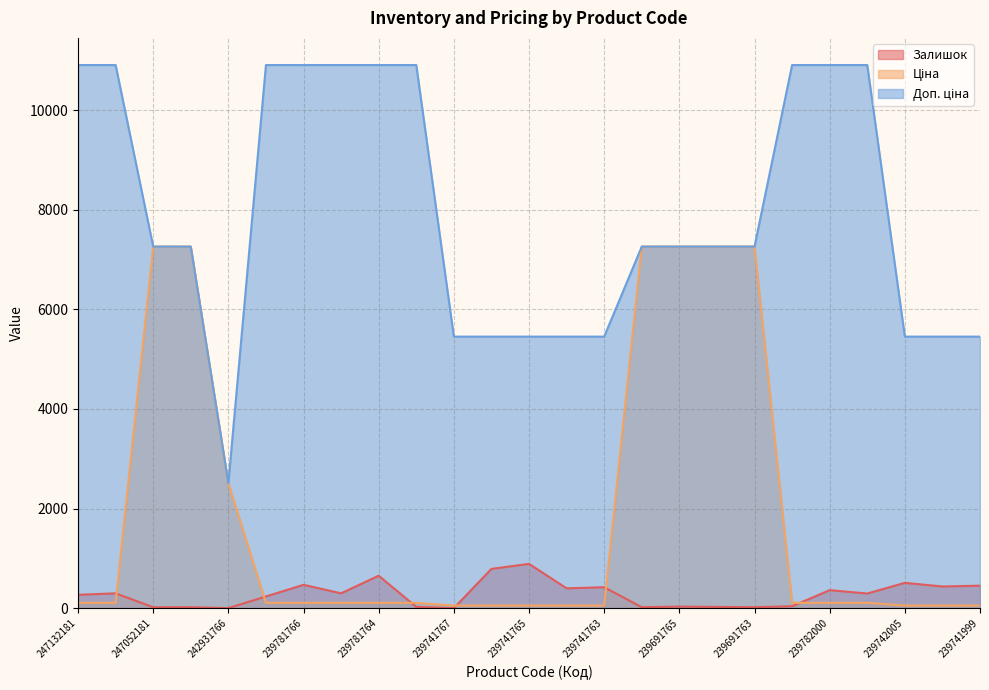

How many interior local valleys does the Залишок series have?

9